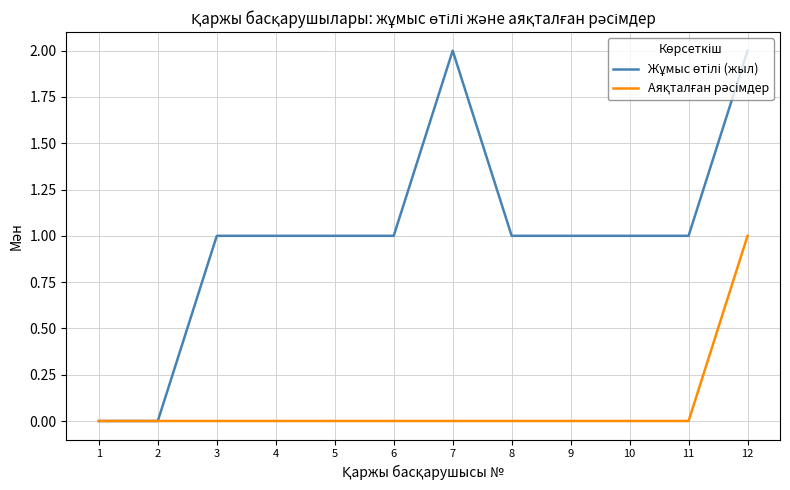

At which category is the sum across all series the highest?

12